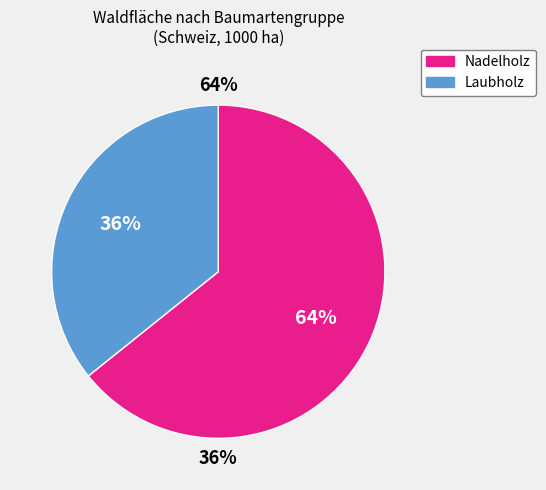

The Nadelholz slice represents 64% of the pie. True or false?

True